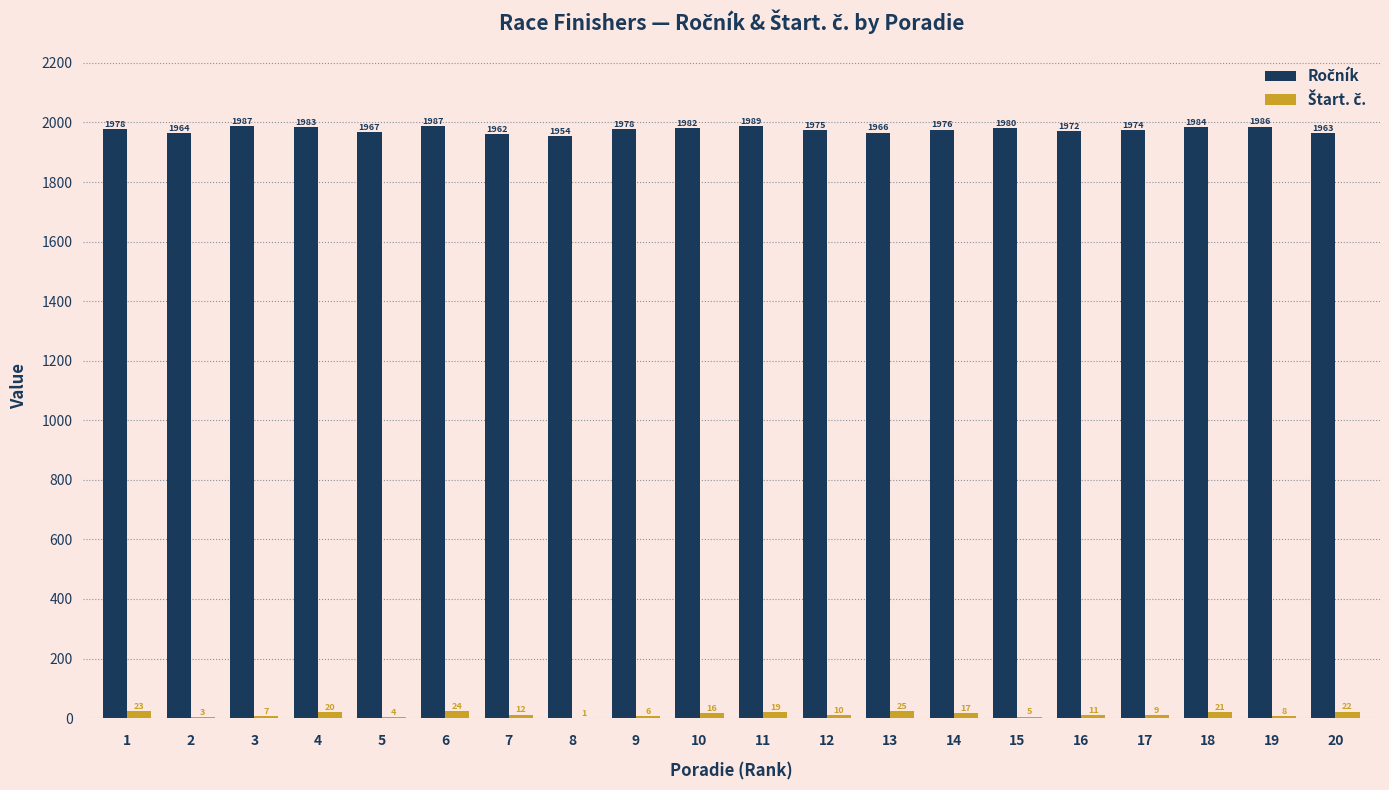

What is the total value across all series at 19?

1994